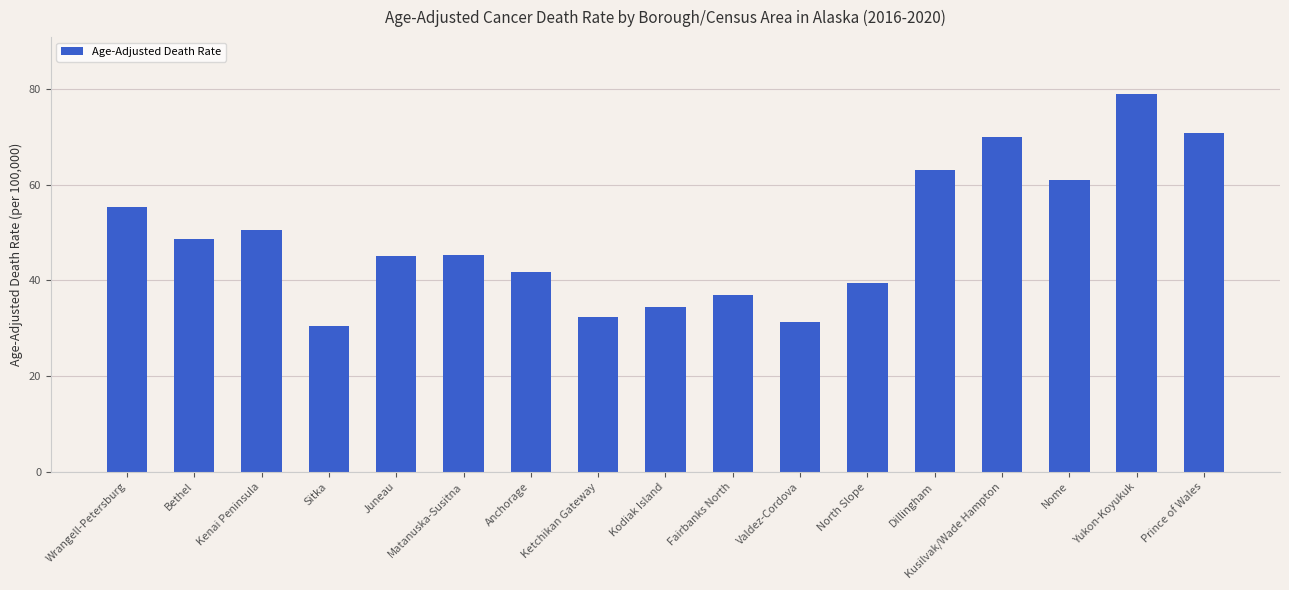

Reading right to left, transcribe all the data shown in this chart.

Prince of Wales=70.8	Yukon-Koyukuk=79.0	Nome=60.9	Kusilvak/Wade Hampton=70.0	Dillingham=63.1	North Slope=39.4	Valdez-Cordova=31.3	Fairbanks North=37.0	Kodiak Island=34.4	Ketchikan Gateway=32.4	Anchorage=41.8	Matanuska-Susitna=45.4	Juneau=45.0	Sitka=30.5	Kenai Peninsula=50.5	Bethel=48.7	Wrangell-Petersburg=55.4